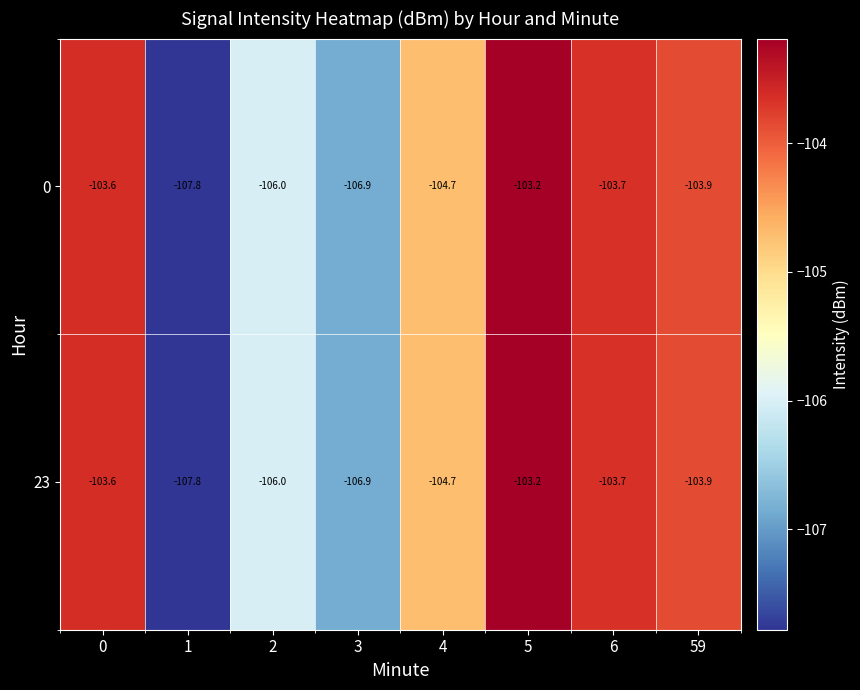

Reading left to right, extract all data points from this chart.

0: 0=-103.6	1=-107.8	2=-106.0	3=-106.9	4=-104.7	5=-103.2	6=-103.7	59=-103.9
23: 0=-103.6	1=-107.8	2=-106.0	3=-106.9	4=-104.7	5=-103.2	6=-103.7	59=-103.9